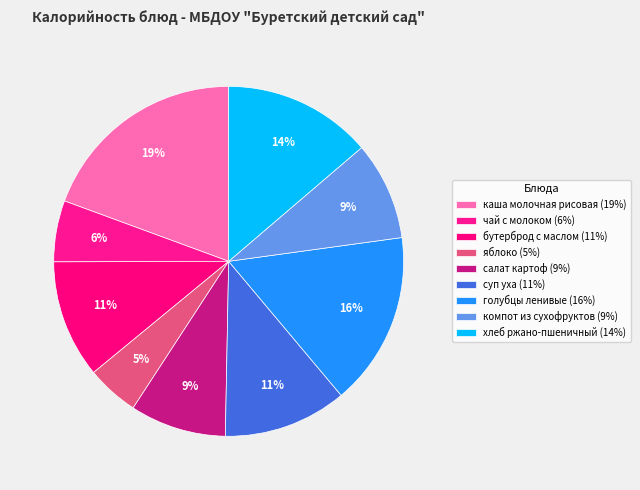

Combined, what portion of the pie is бутерброд с маслом and чай с молоком?

16.6%